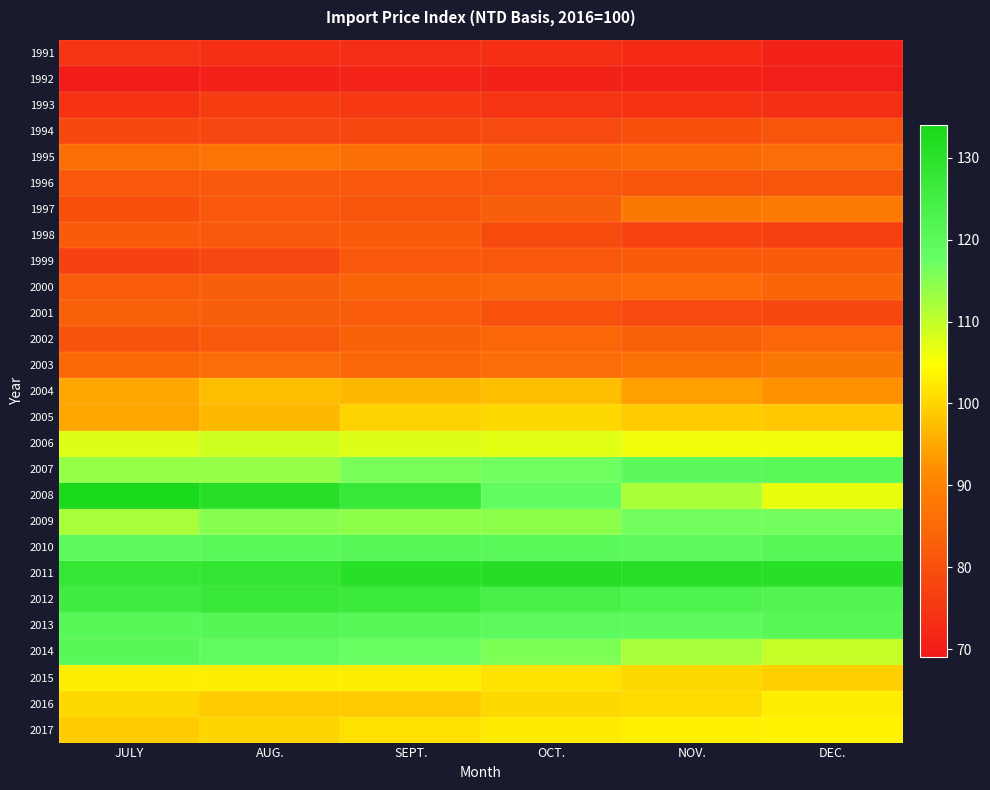

Rank the series by their maximum value, from lowest to highest.

1992, 1991, 1993, 1994, 1996, 1998, 1999, 2001, 2002, 2000, 1995, 2003, 1997, 2004, 2005, 2016, 2015, 2017, 2006, 2009, 2007, 2014, 2010, 2013, 2012, 2011, 2008